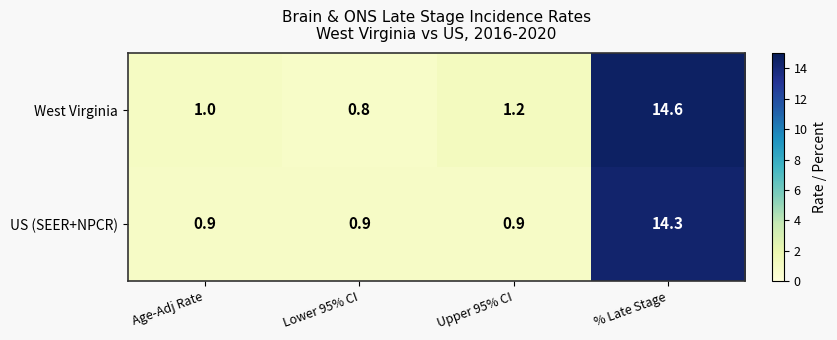

Reading left to right, extract all data points from this chart.

West Virginia: Age-Adj Rate=1.0	Lower 95% CI=0.8	Upper 95% CI=1.2	% Late Stage=14.6
US (SEER+NPCR): Age-Adj Rate=0.9	Lower 95% CI=0.9	Upper 95% CI=0.9	% Late Stage=14.3